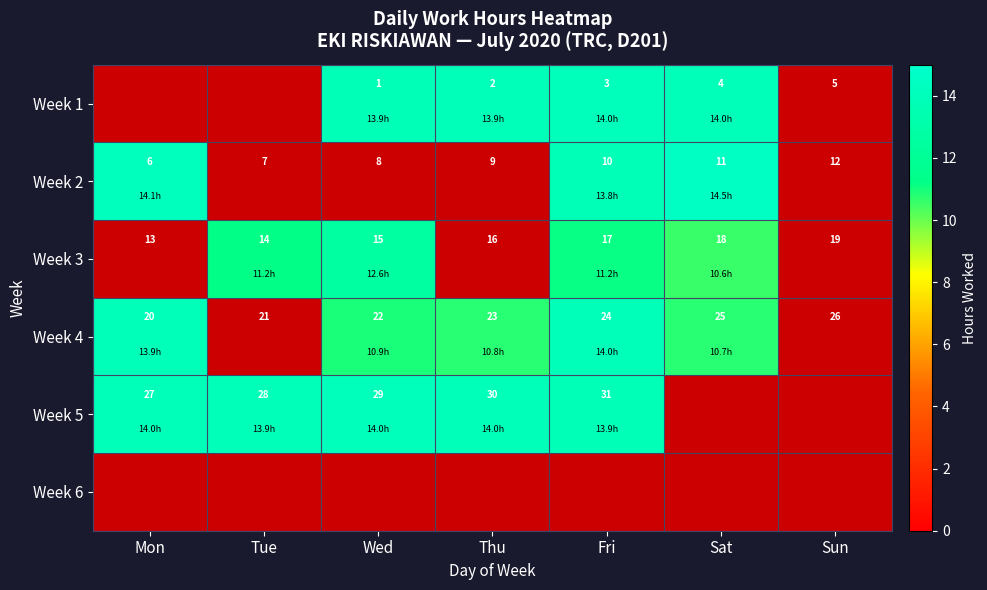

Is the value of Week 1 at Sat greater than the value of Week 4 at Thu?

No